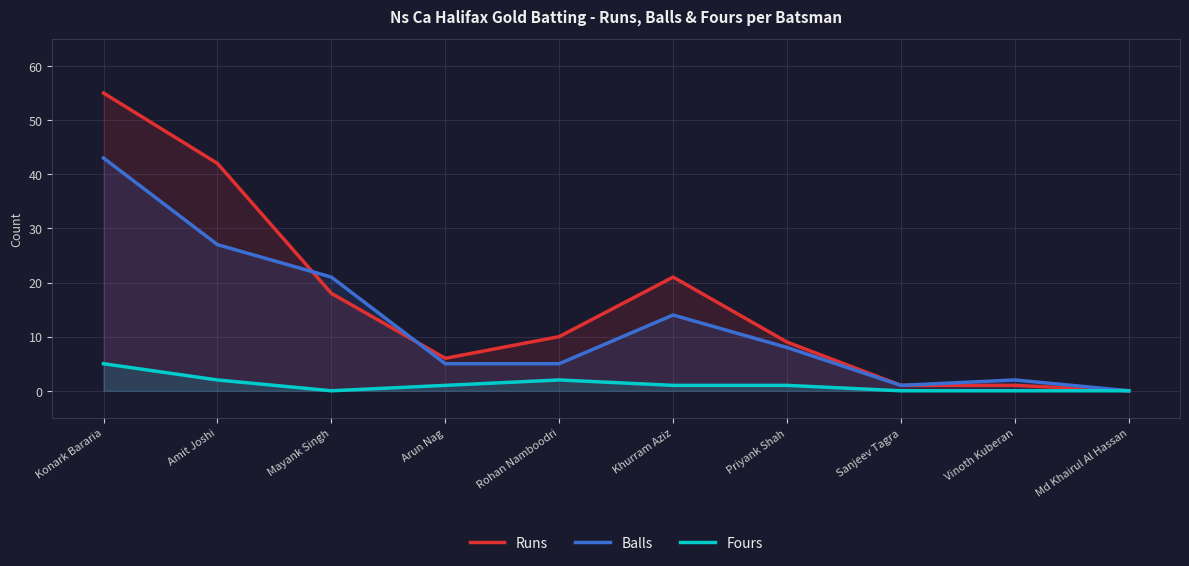

What is the spread (max minus min) of values at Priyank Shah?

8